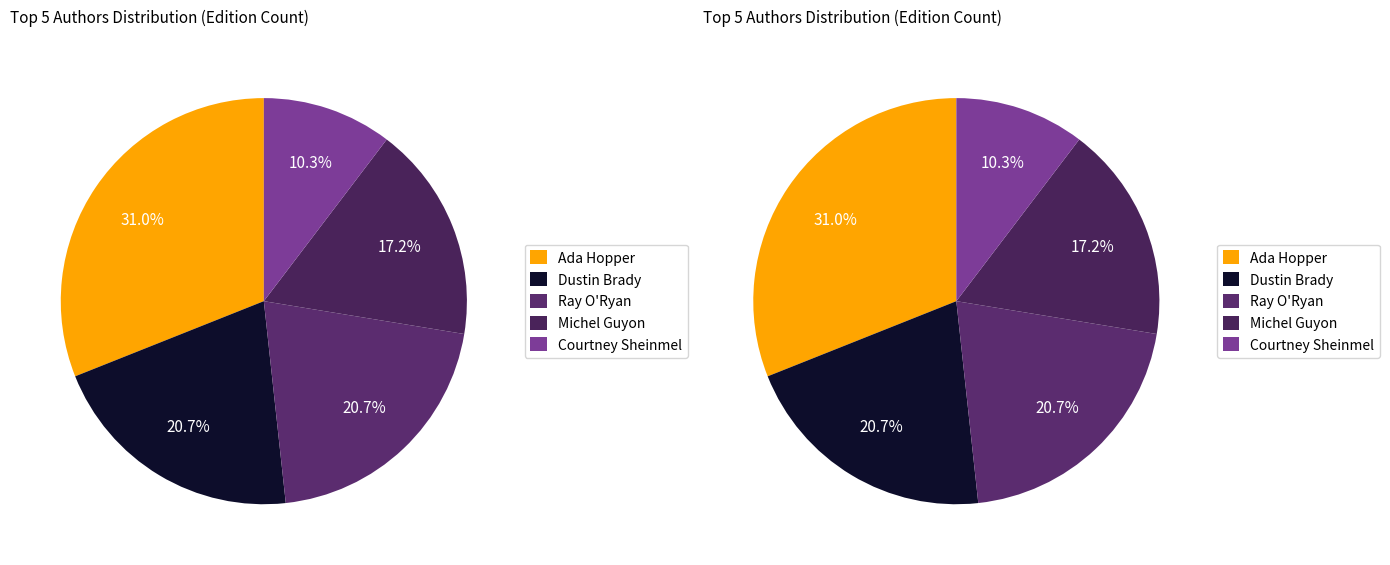

Is Courtney Sheinmel (168690578) the majority of the pie?

No